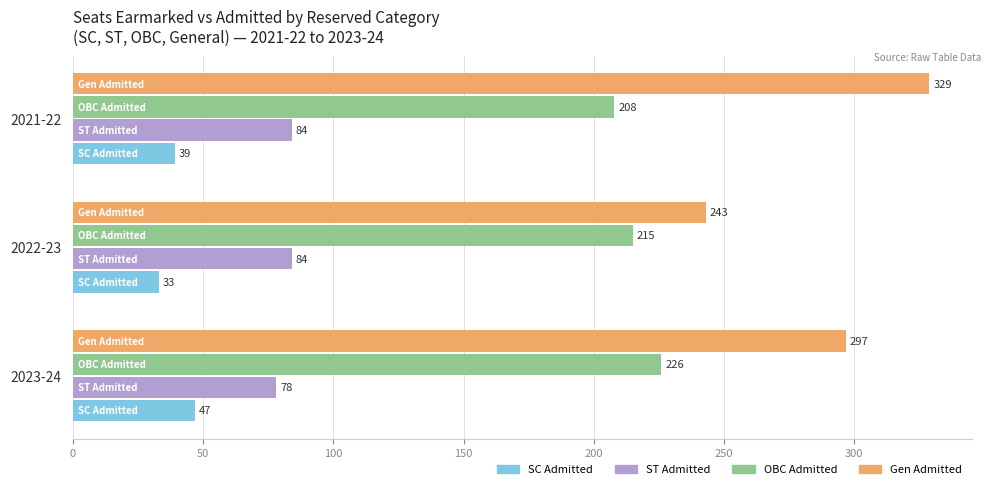

Rank the categories by Gen Admitted value from highest to lowest.

2021-22, 2023-24, 2022-23